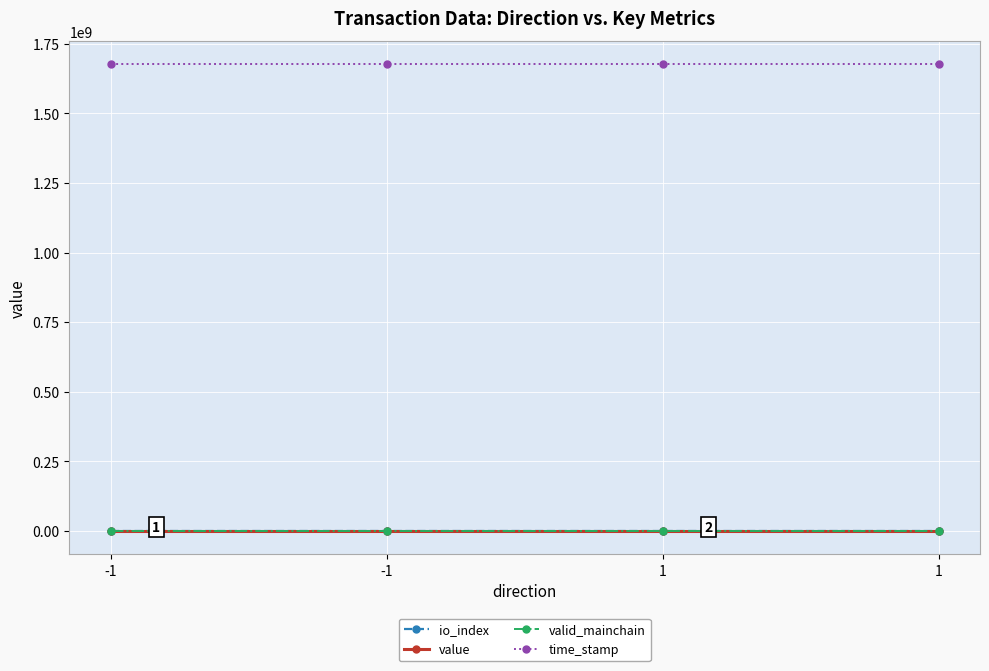

True or false: io_index and valid_mainchain cross at least once.

False